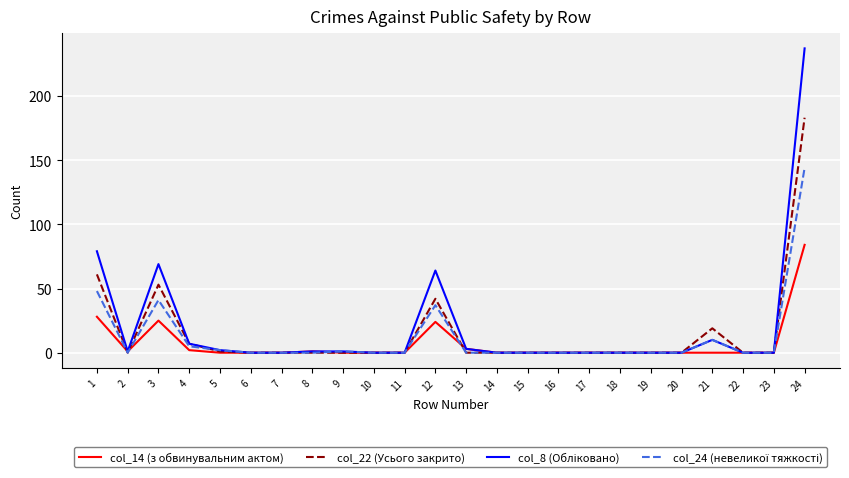

At which category is the sum across all series the highest?

24